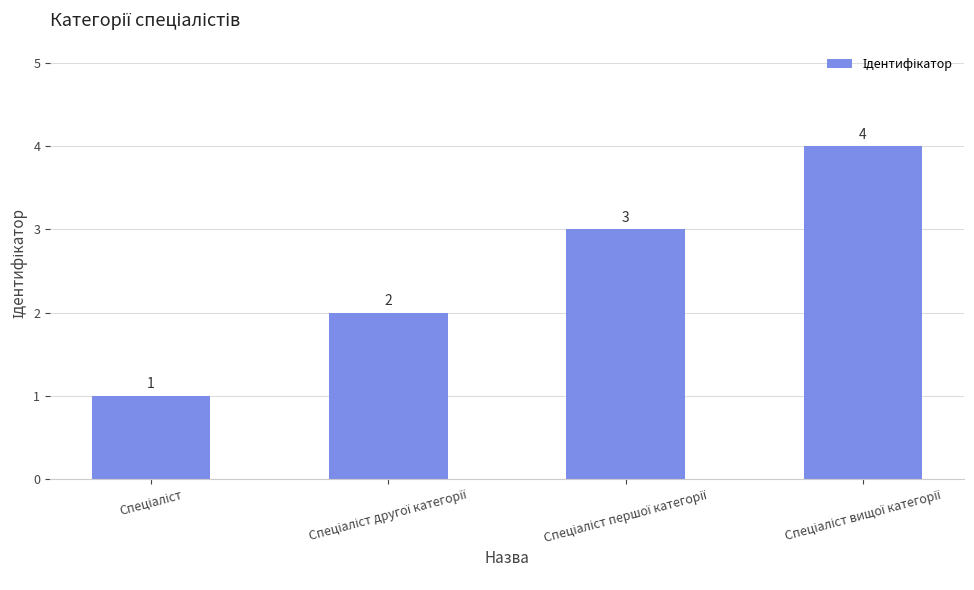

What is the greatest value displayed?

4